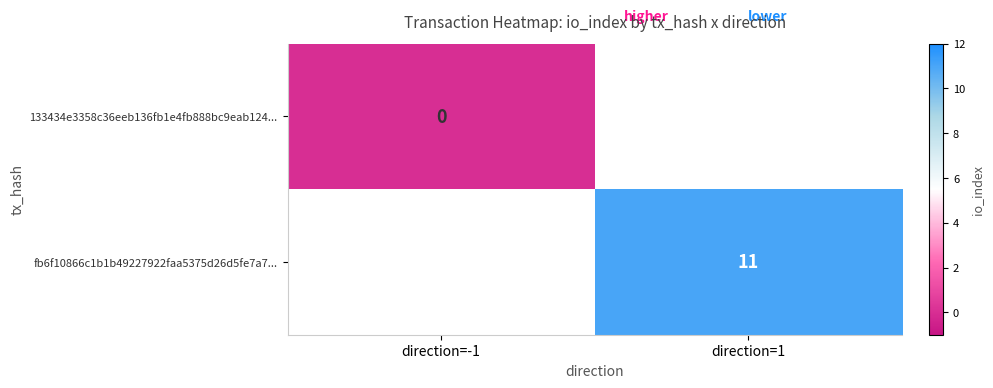

Which label corresponds to the smallest value in the chart?

direction=-1